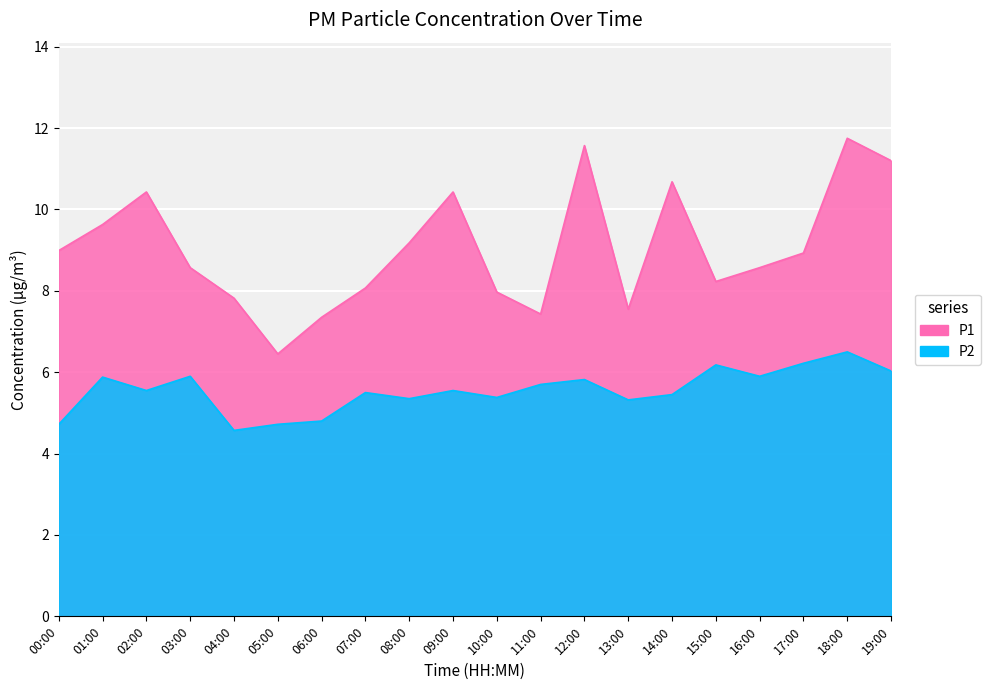

What is the label of the 4th point from the right?

16:00